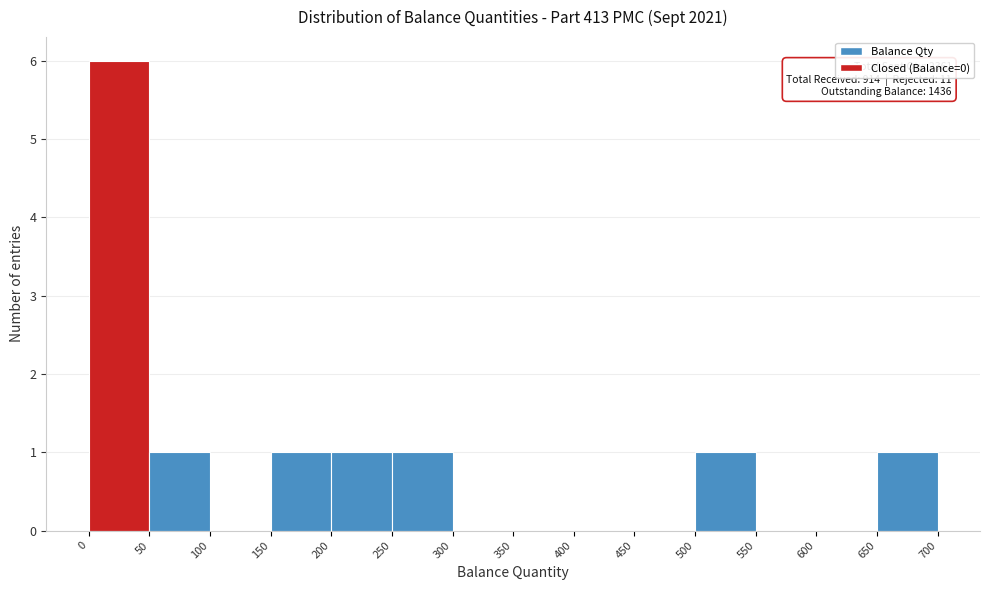

Over which range of the x-axis is the bar tallest?

0 to 50